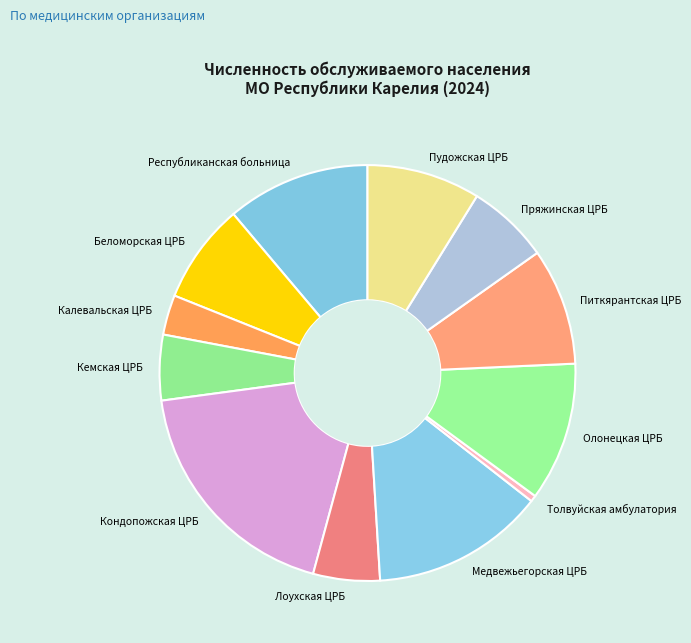

Do Пряжинская ЦРБ and Кондопожская ЦРБ together represent more than half of the pie?

No